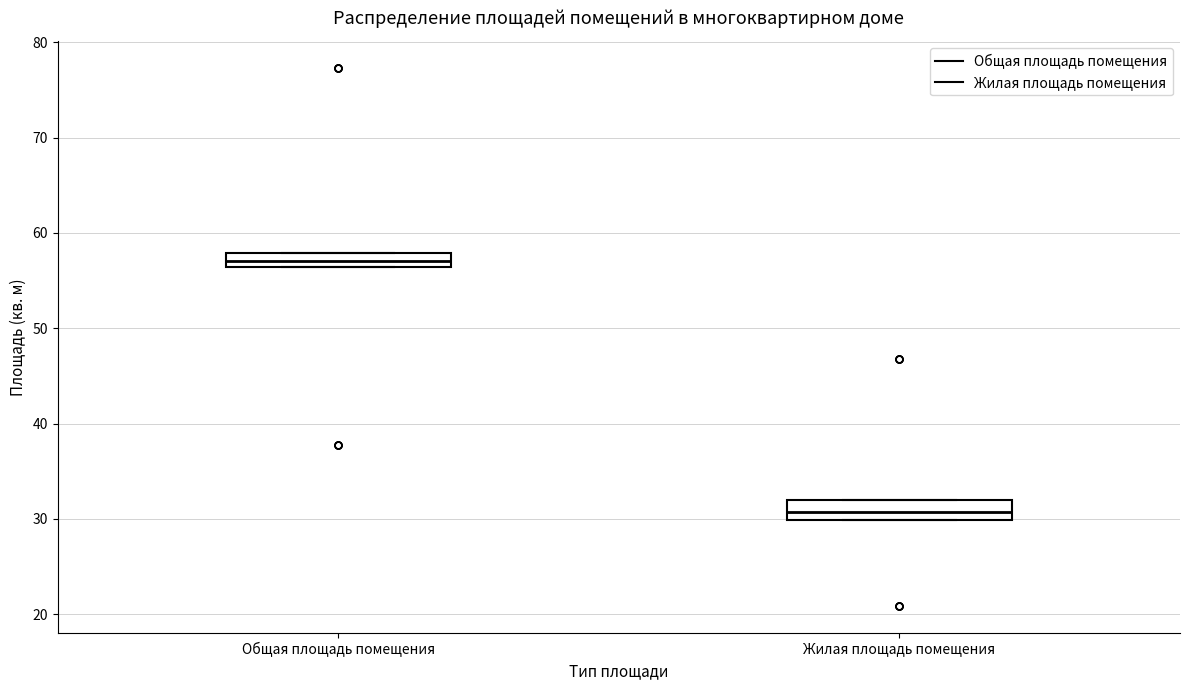

Which box's median line is the lowest?

Жилая площадь помещения